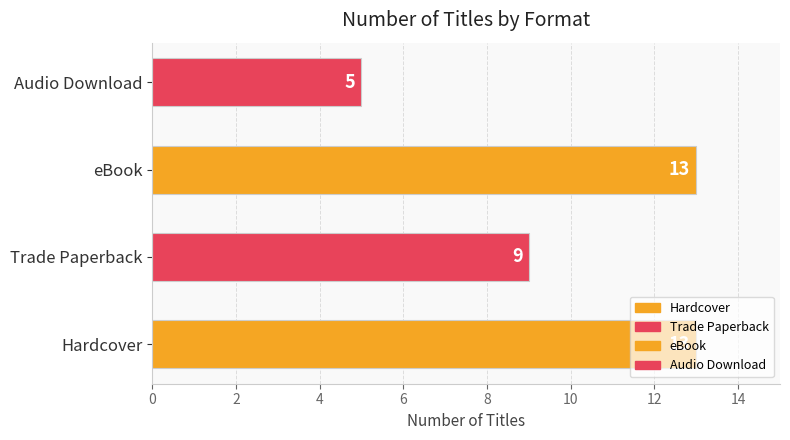

Which category has the lowest value across all series?

Audio Download